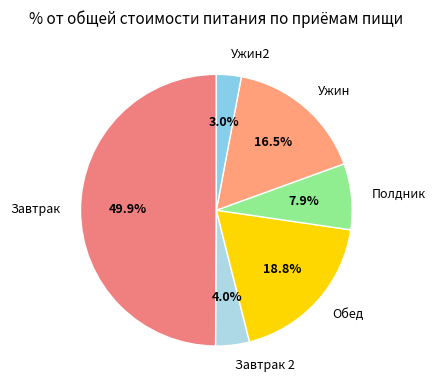

What is the total percentage of Завтрак 2 and Ужин2?

7.0%